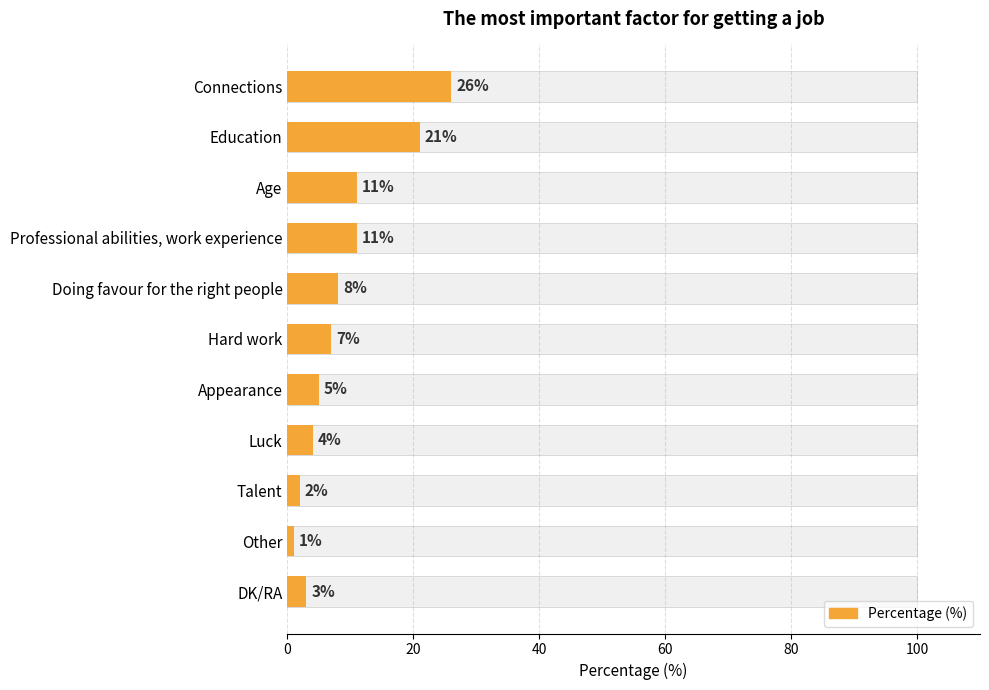

What is the sum of all values?

99